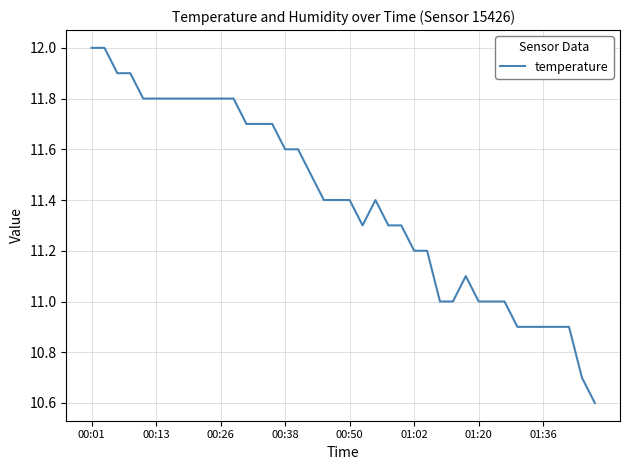

What is the greatest value displayed?

12.0